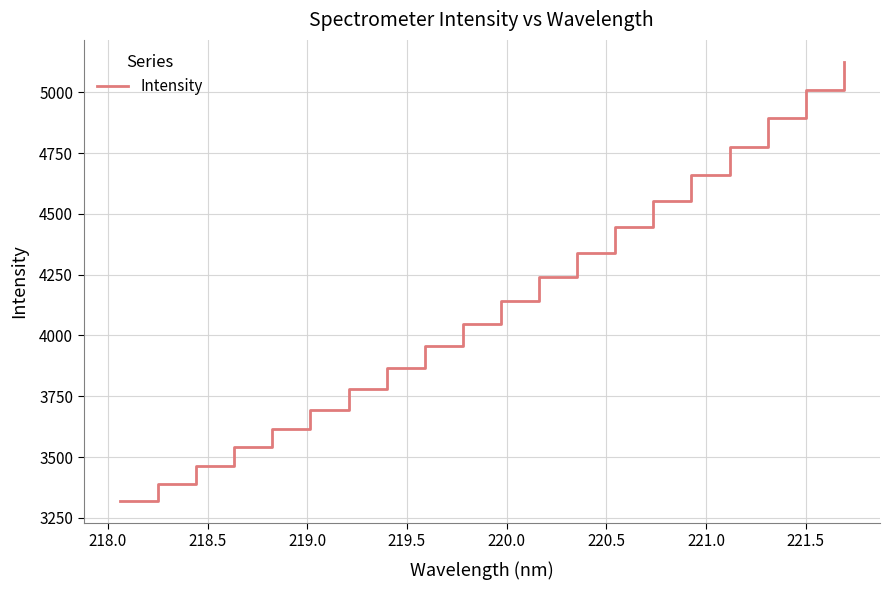

What is the greatest value displayed?

5125.4